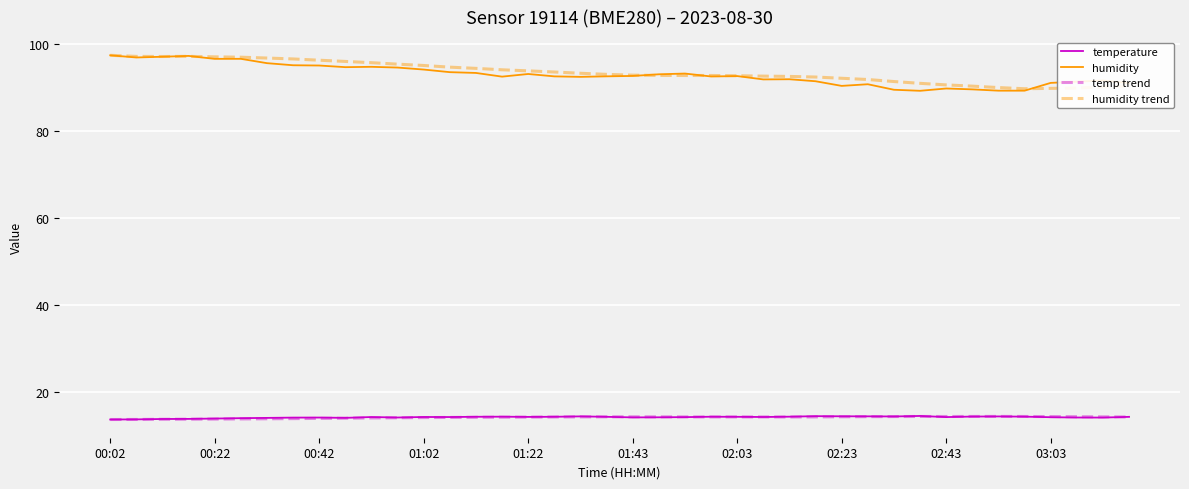

At how many categories does at least one series exceed 19?

40